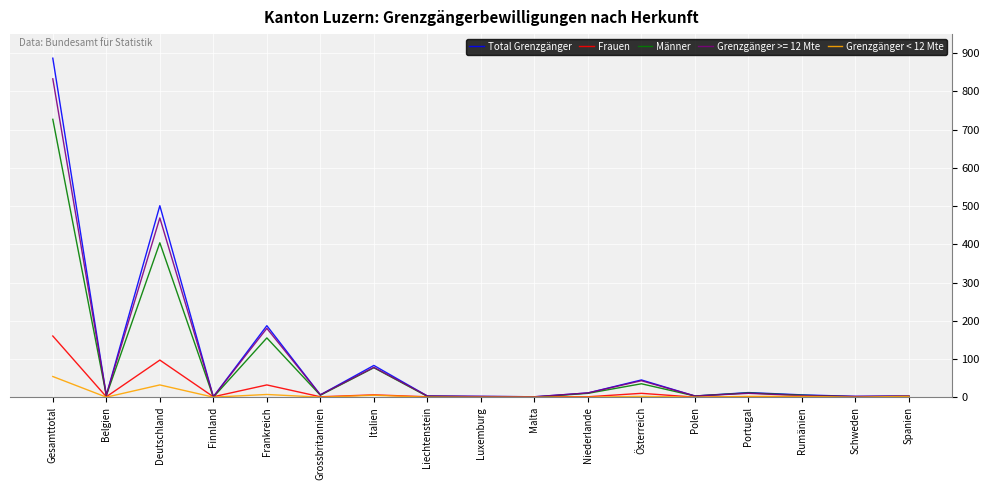

Count the number of categories in the chart.

17